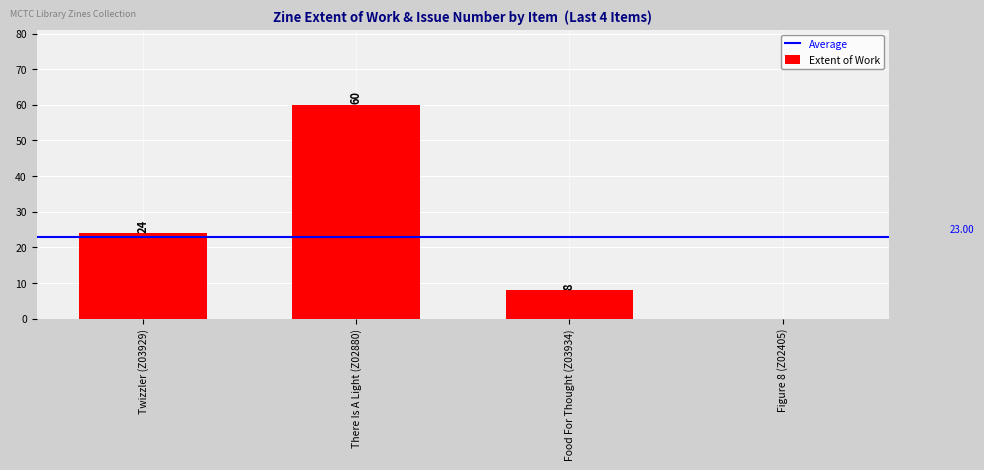

Where is the data nearest to the value 30?

Twizzler (Z03929)